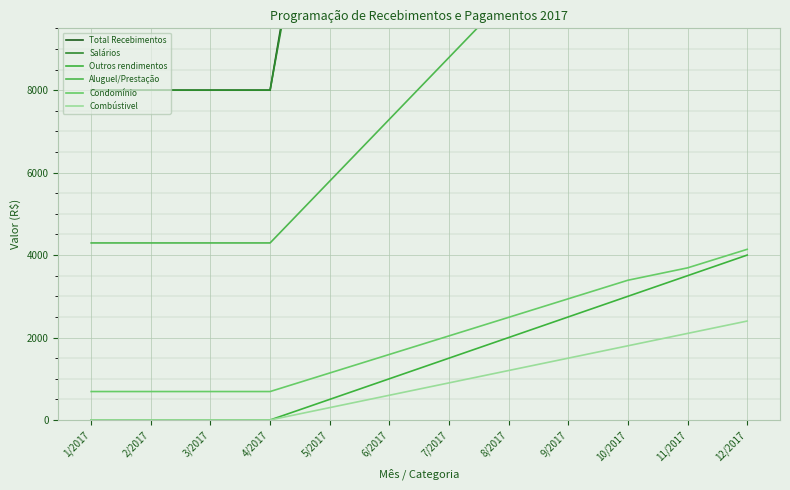

What is the total value across all series at 1/2017?

20984.5